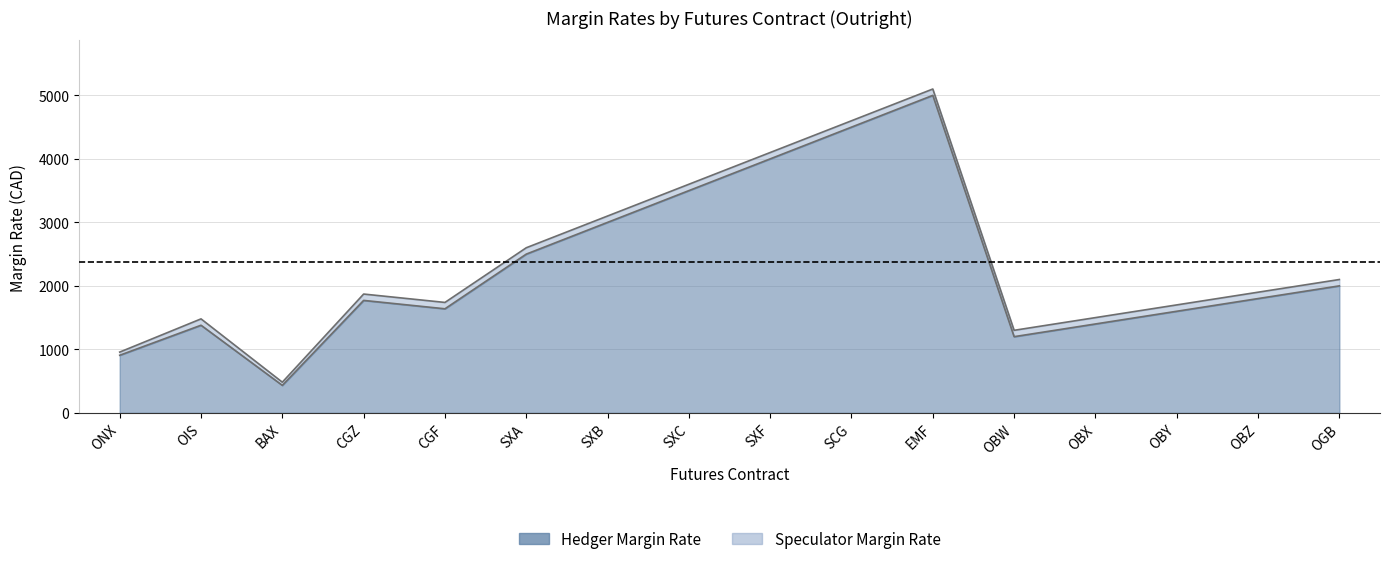

How many interior local peaks does the hedger_margin series have?

3